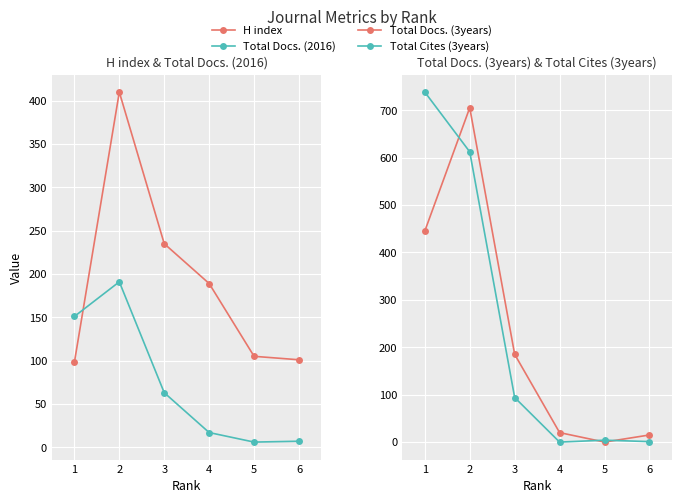

Is it true that H index equals 81 at 3?

False